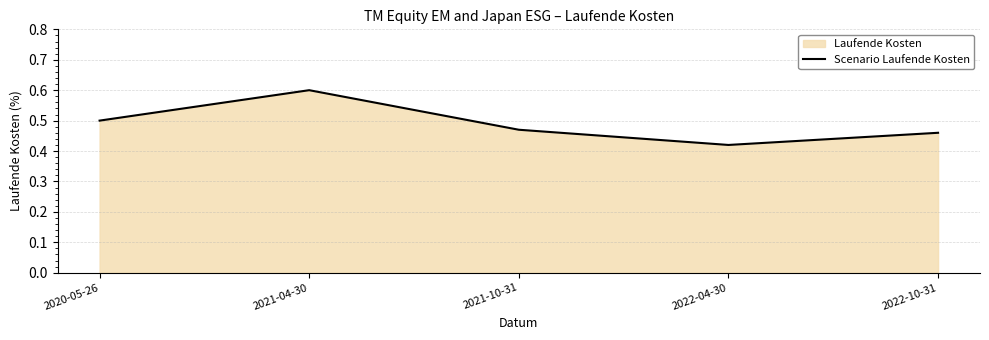

The value at 2020-05-26 is 0.2. True or false?

False